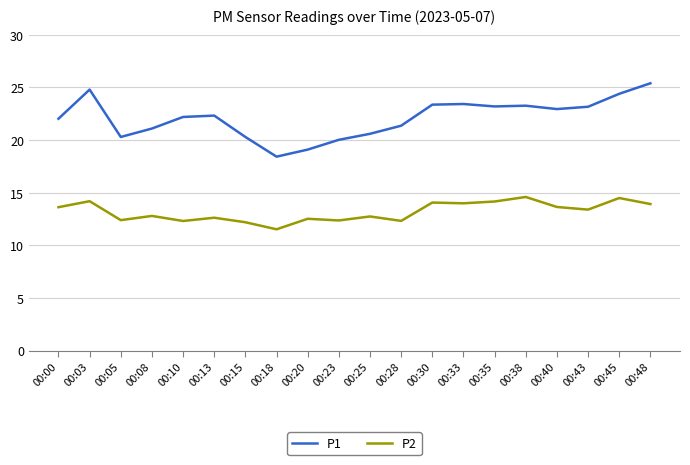

What is the approximate value of P2 at 00:45?

14.5